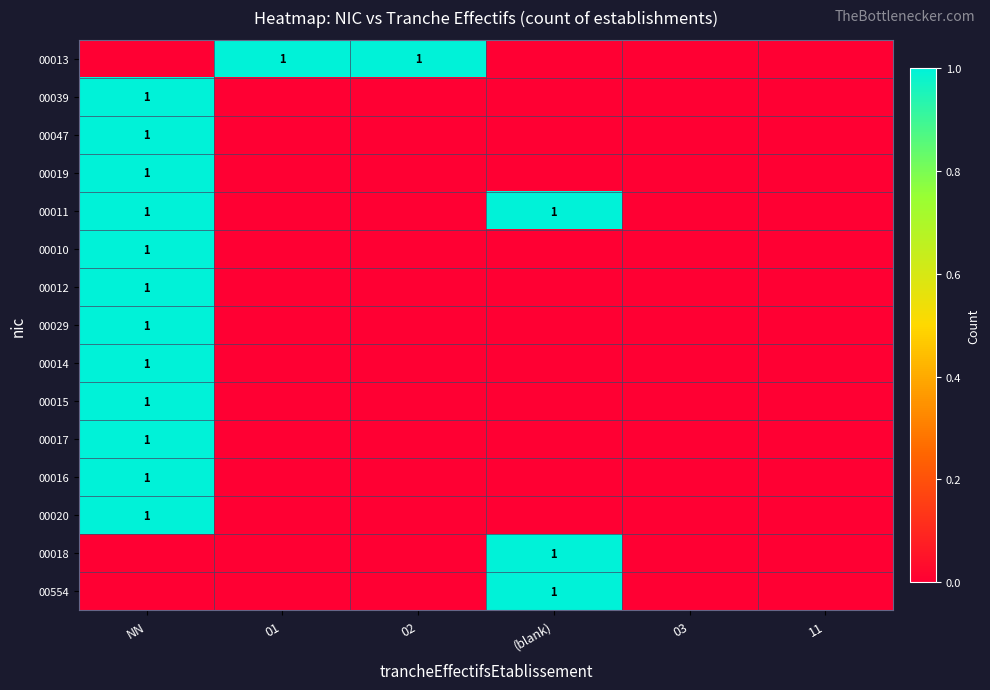

At how many categories does at least one series exceed 0?

4